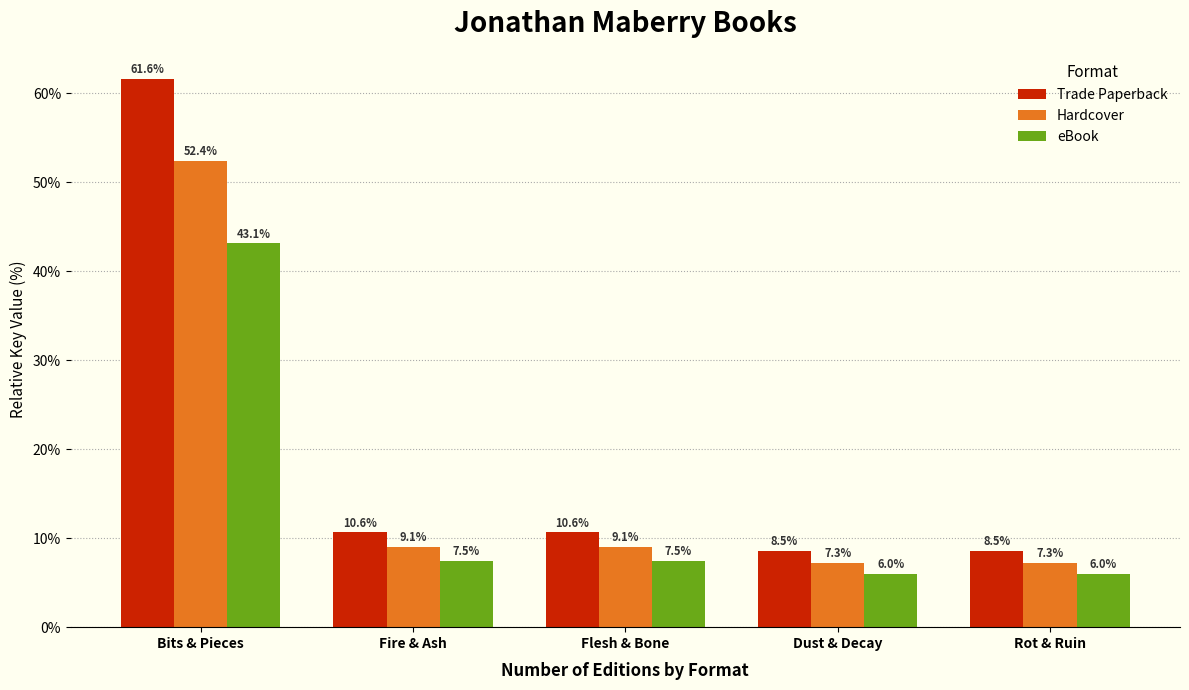

At which label does eBook reach its peak?

Bits & Pieces